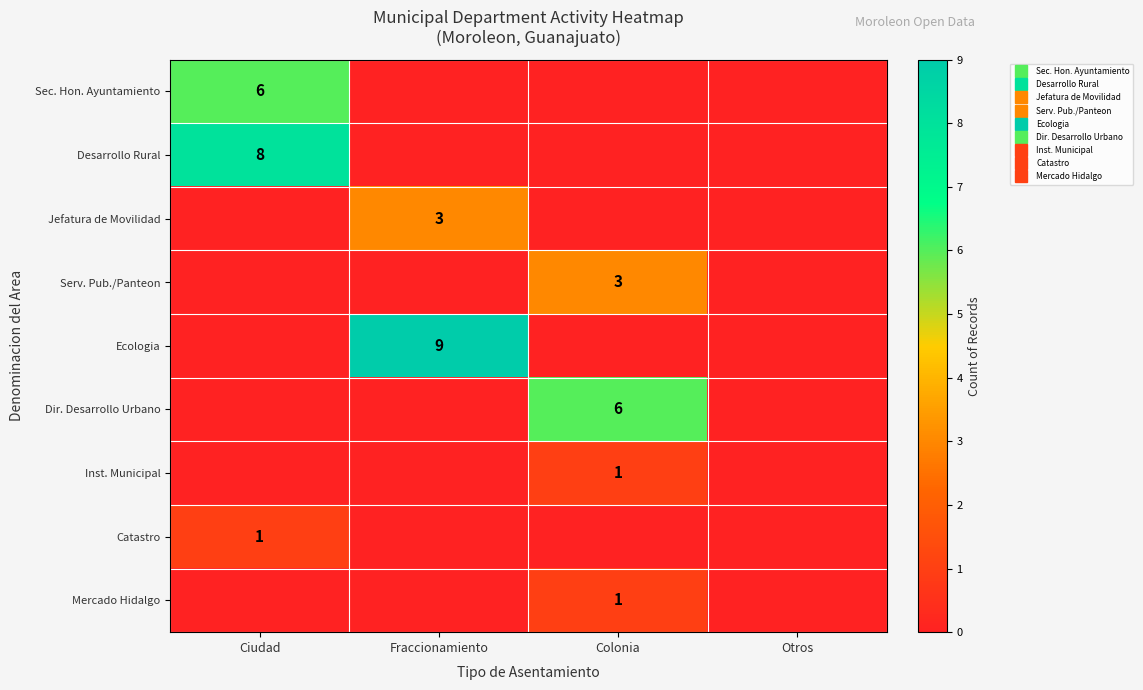

What is the difference between the Sec. Hon. Ayuntamiento values at Otros and Ciudad?

6